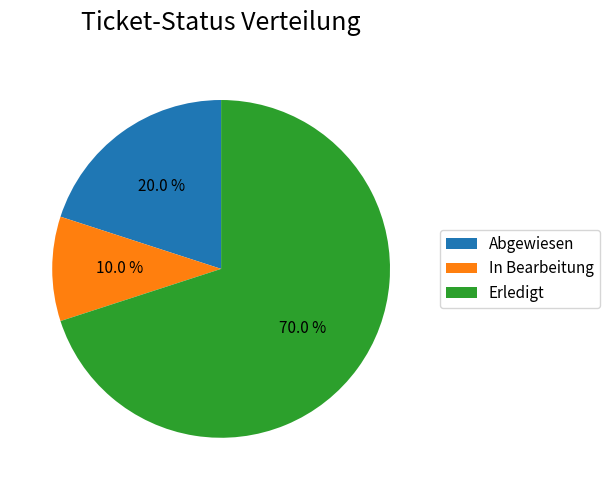

What is the ratio of the value at Erledigt to the value at Abgewiesen?

3.5